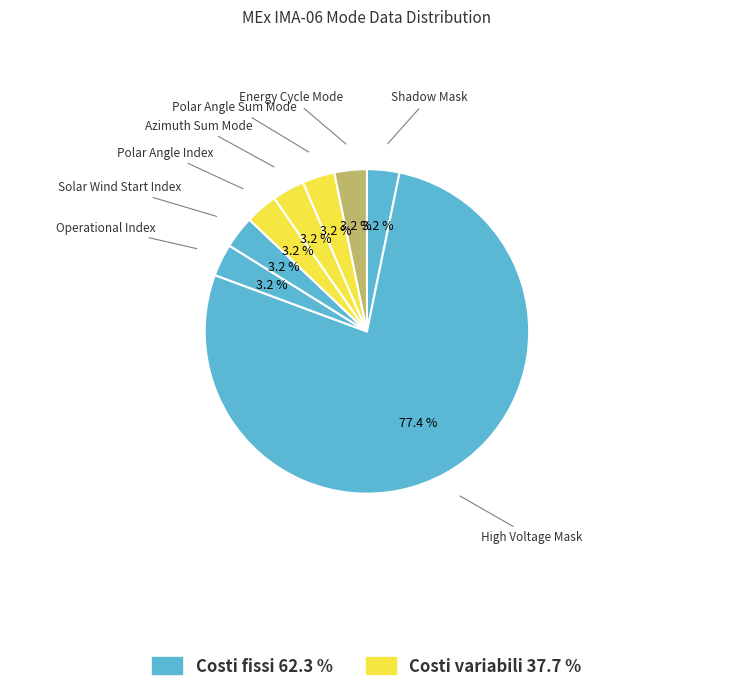

Rank the categories by value from lowest to highest.

Shadow Mask, Operational Index, Solar Wind Start Index, Polar Angle Index, Azimuth Sum Mode, Polar Angle Sum Mode, Energy Cycle Mode, High Voltage Mask